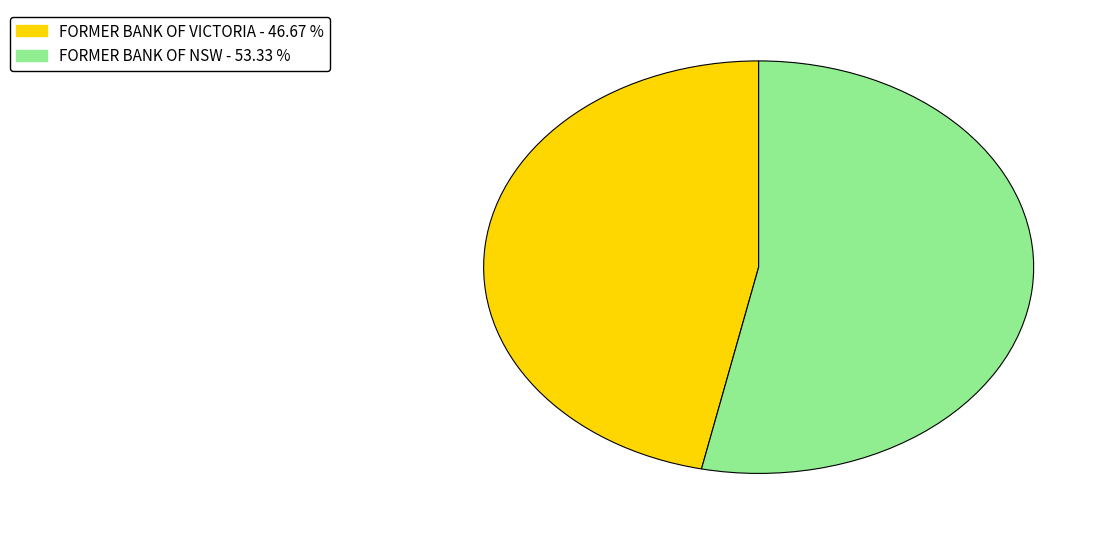

Approximately how many times larger is the value at FORMER BANK OF VICTORIA compared to FORMER BANK OF NSW?

0.9